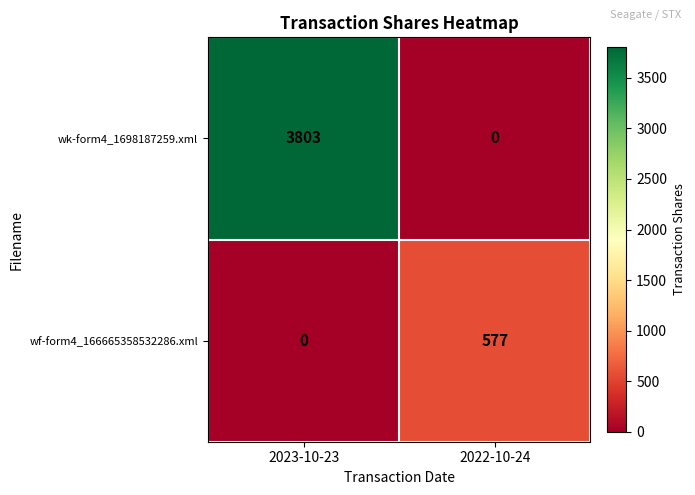

Reading right to left, what are all the values shown in this chart?

wk-form4_1698187259.xml: 2022-10-24=0	2023-10-23=3803
wf-form4_166665358532286.xml: 2022-10-24=577	2023-10-23=0